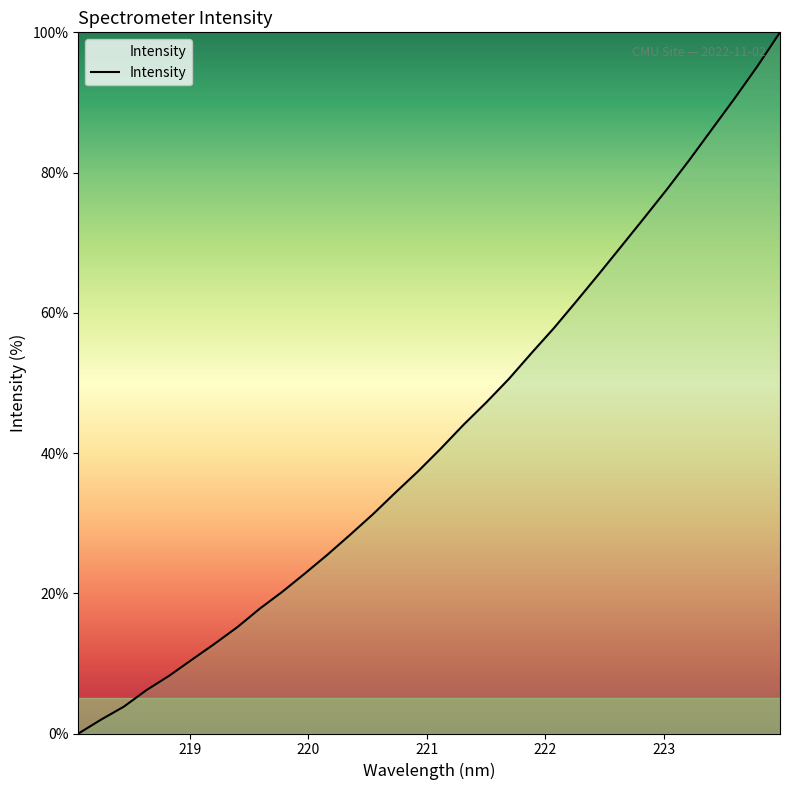

What is the difference between the maximum and minimum values?

100.0